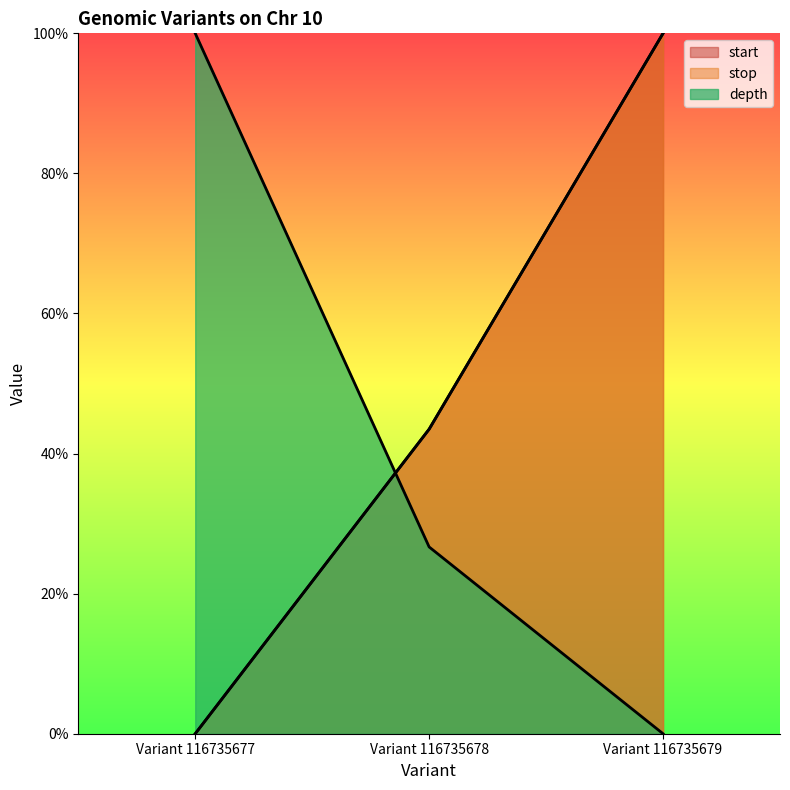

What is the highest value of the depth series?

100.0